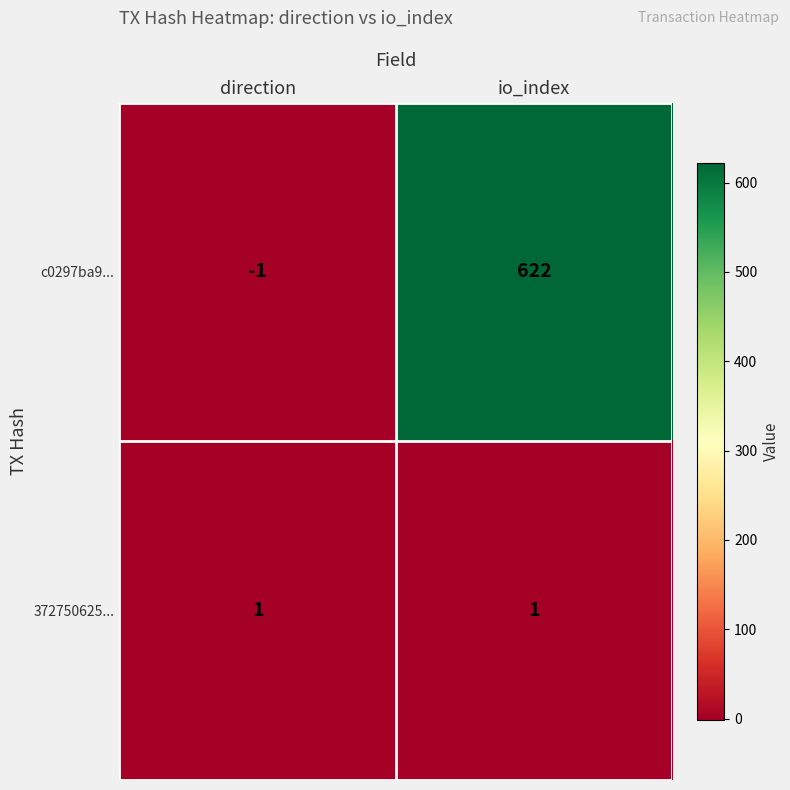

The value of 372750625... at direction is 2. True or false?

False